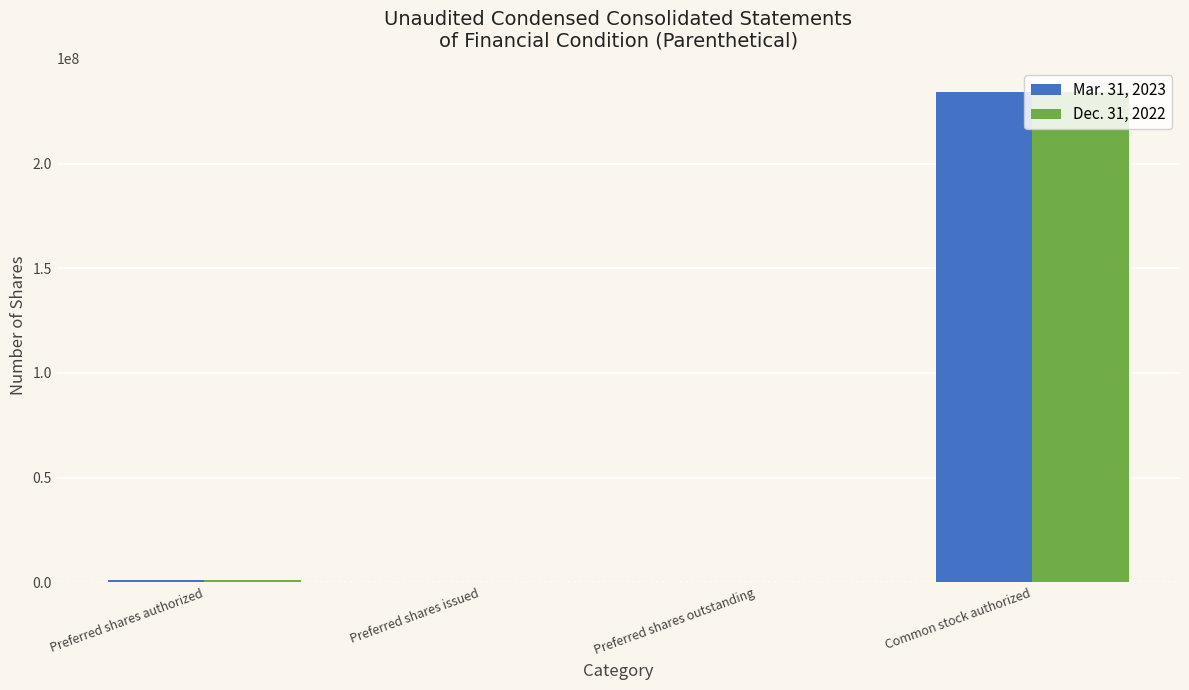

Count the number of categories in the chart.

4